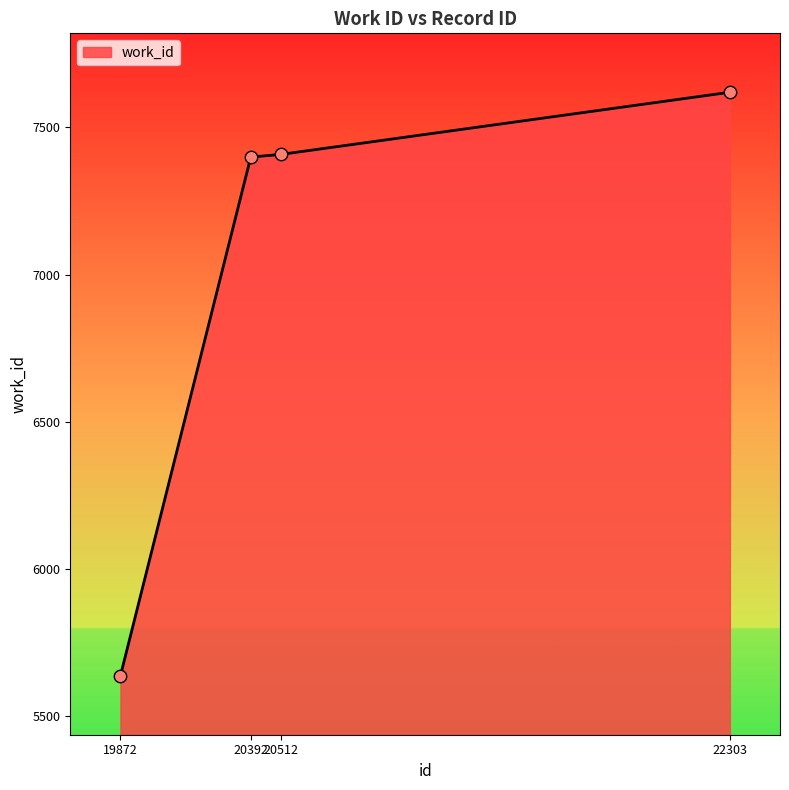

What is the ratio of the value at 19872 to the value at 22303?

0.7